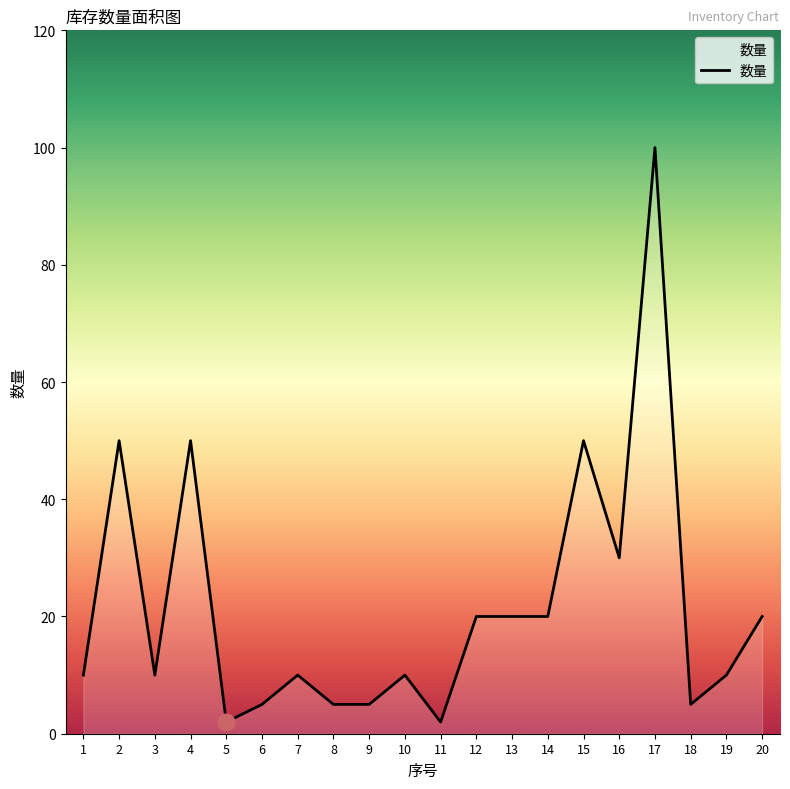

What is the greatest value displayed?

100